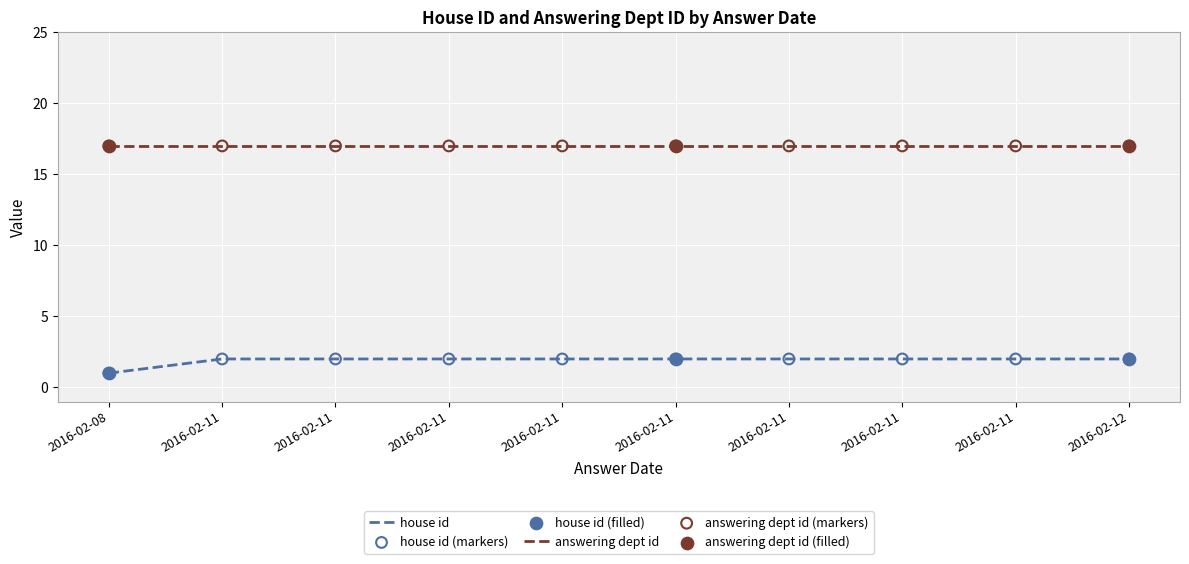

At which category is the sum across all series the highest?

2016-02-11